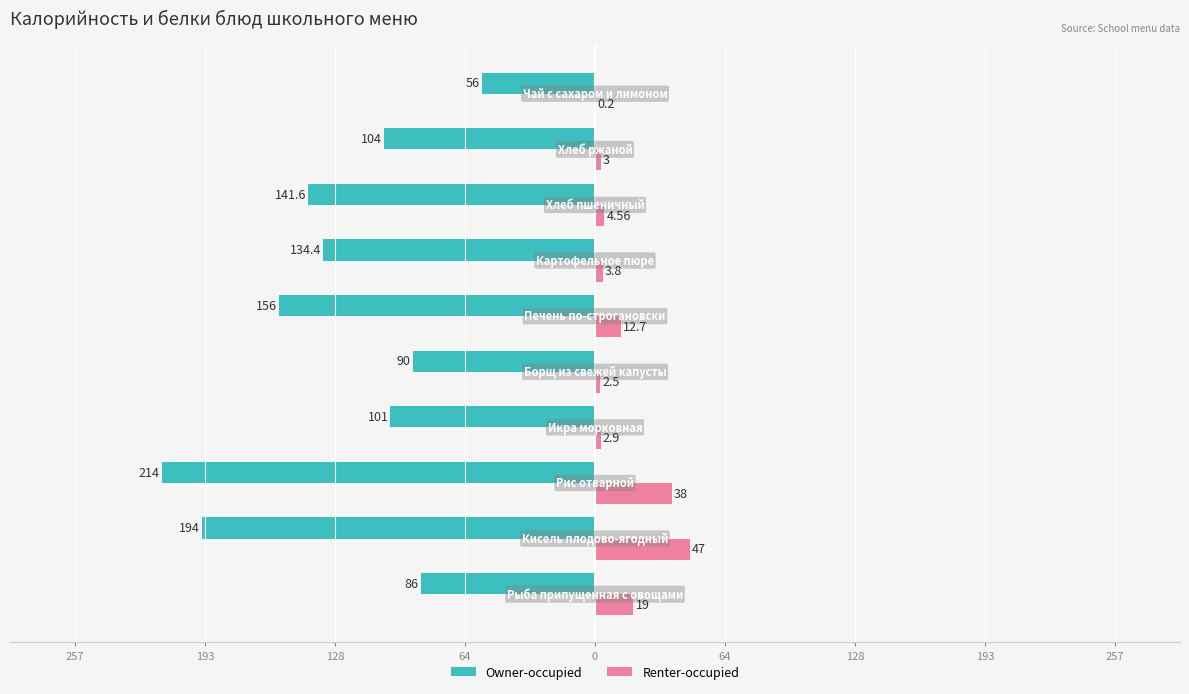

What are all the series names shown in the legend?

Owner-occupied, Renter-occupied